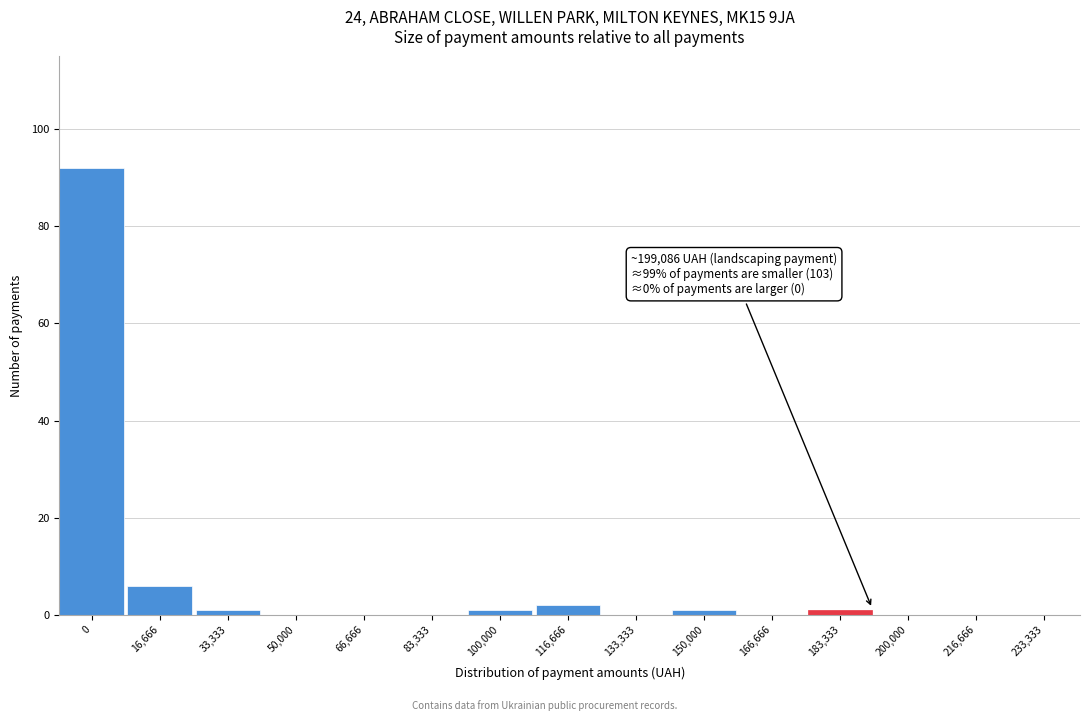

Reading left to right, extract all data points from this chart.

0=92	16,666=6	33,333=1	50,000=0	66,666=0	83,333=0	100,000=1	116,666=2	133,333=0	150,000=1	166,666=0	183,333=1	200,000=0	216,666=0	233,333=0